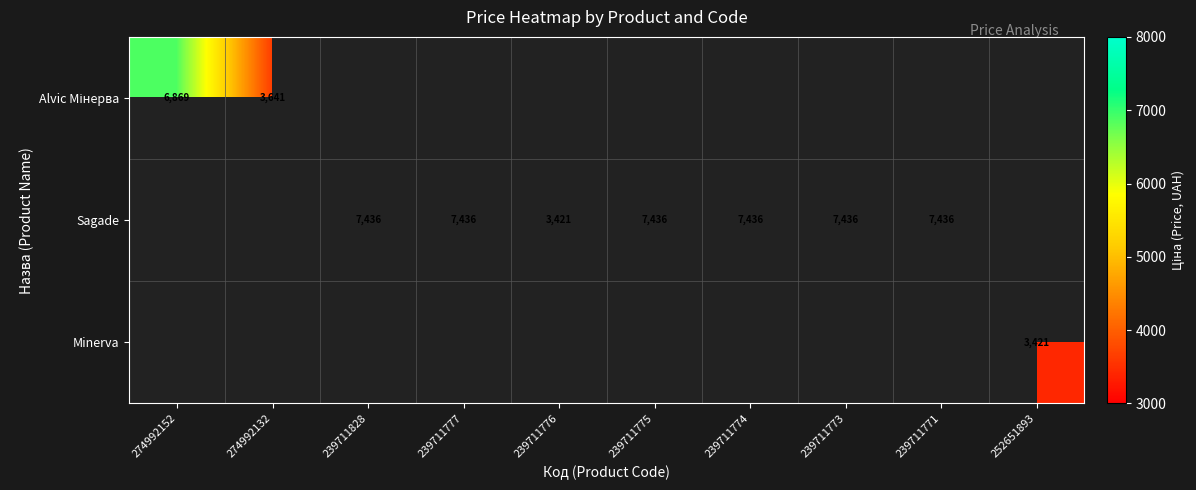

What is the maximum value shown in the chart?

7436.2